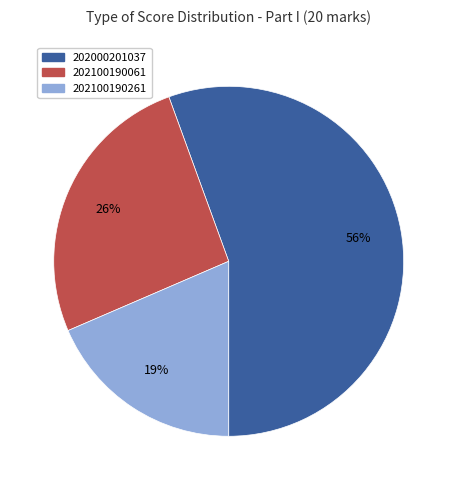

Count the number of slices in the pie.

3